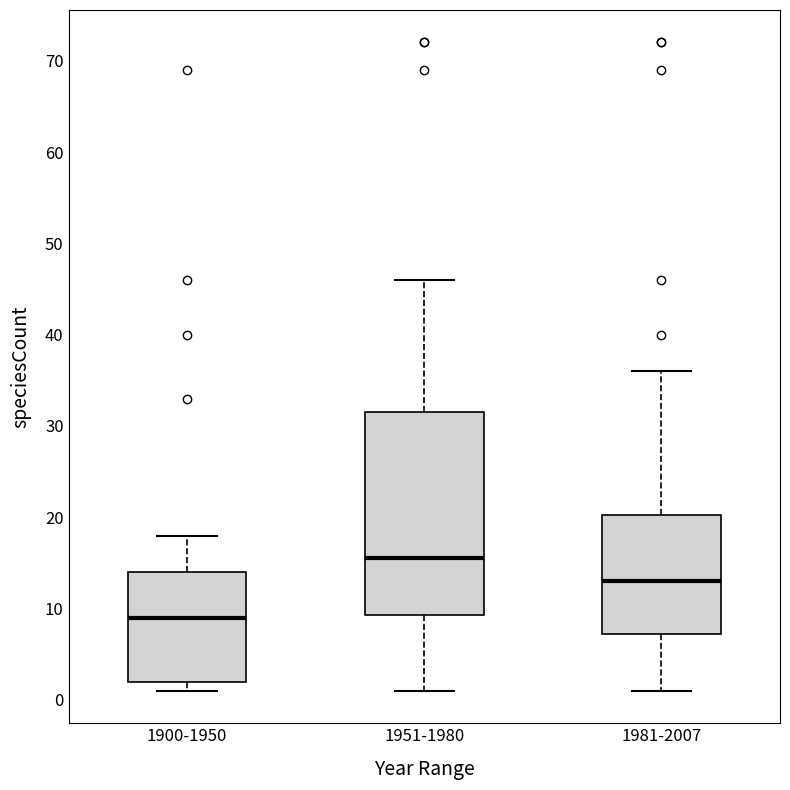

Which box's median line is the highest?

1951-1980